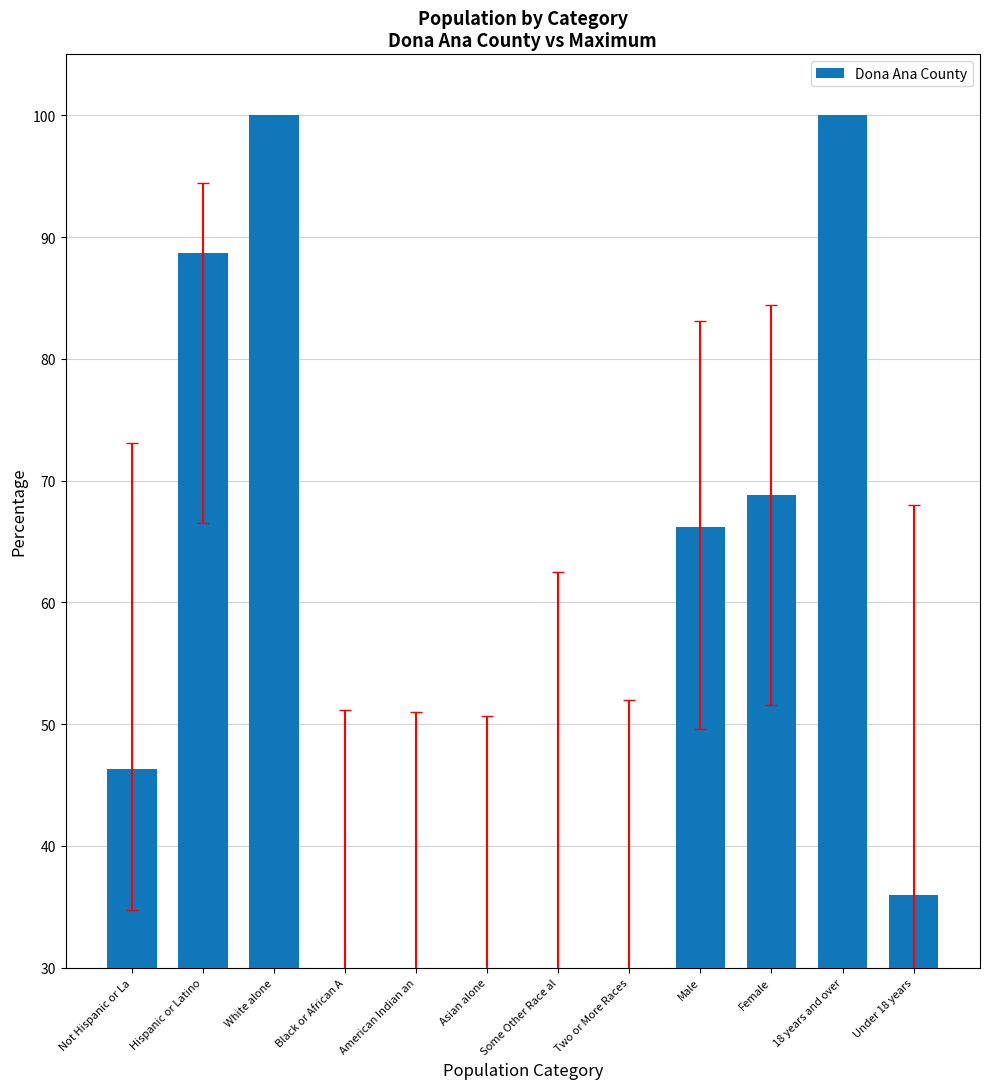

What is the average value?

45.1